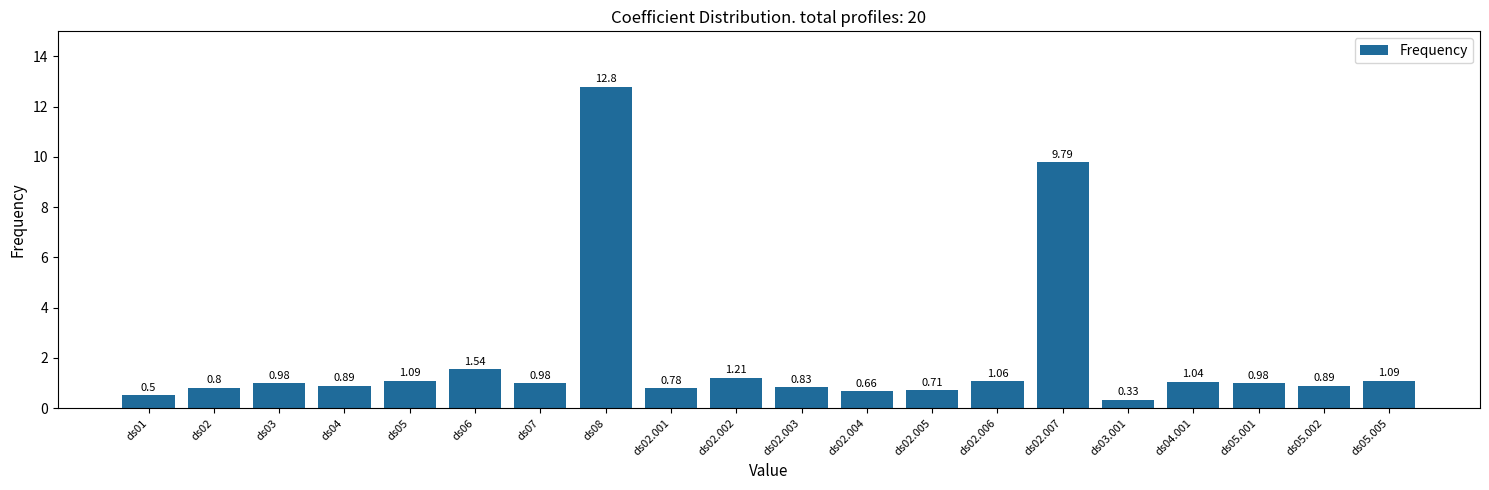

Which has a higher value, ds05.005 or ds07?

ds05.005